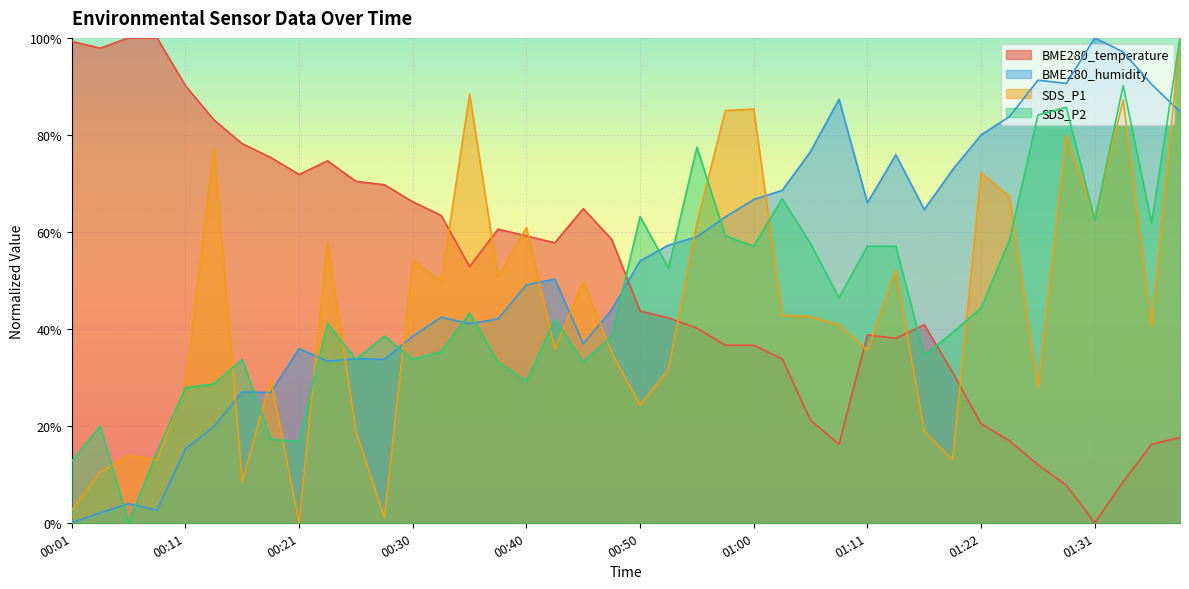

What is the difference between the SDS_P1 values at 00:55 and 01:08?

21.0